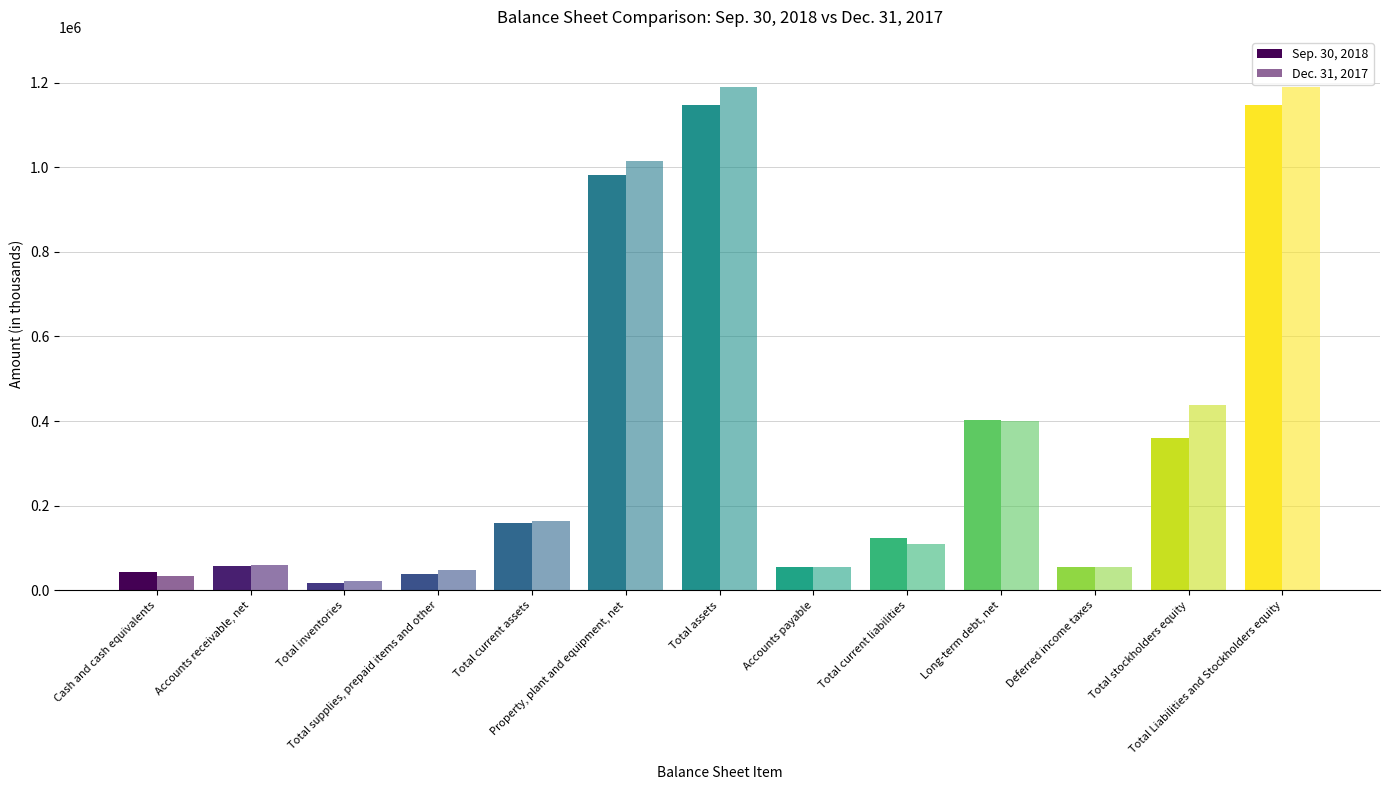

At which label is Sep. 30, 2018 closest to 582764?

Long-term debt, net